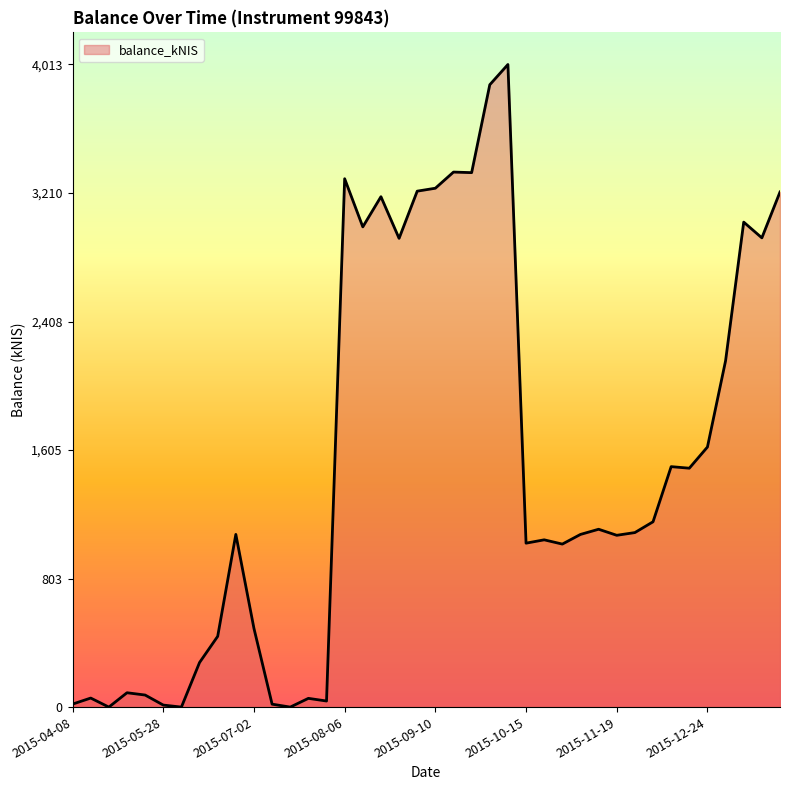

What is the label of the 16th point from the left?

2015-08-06